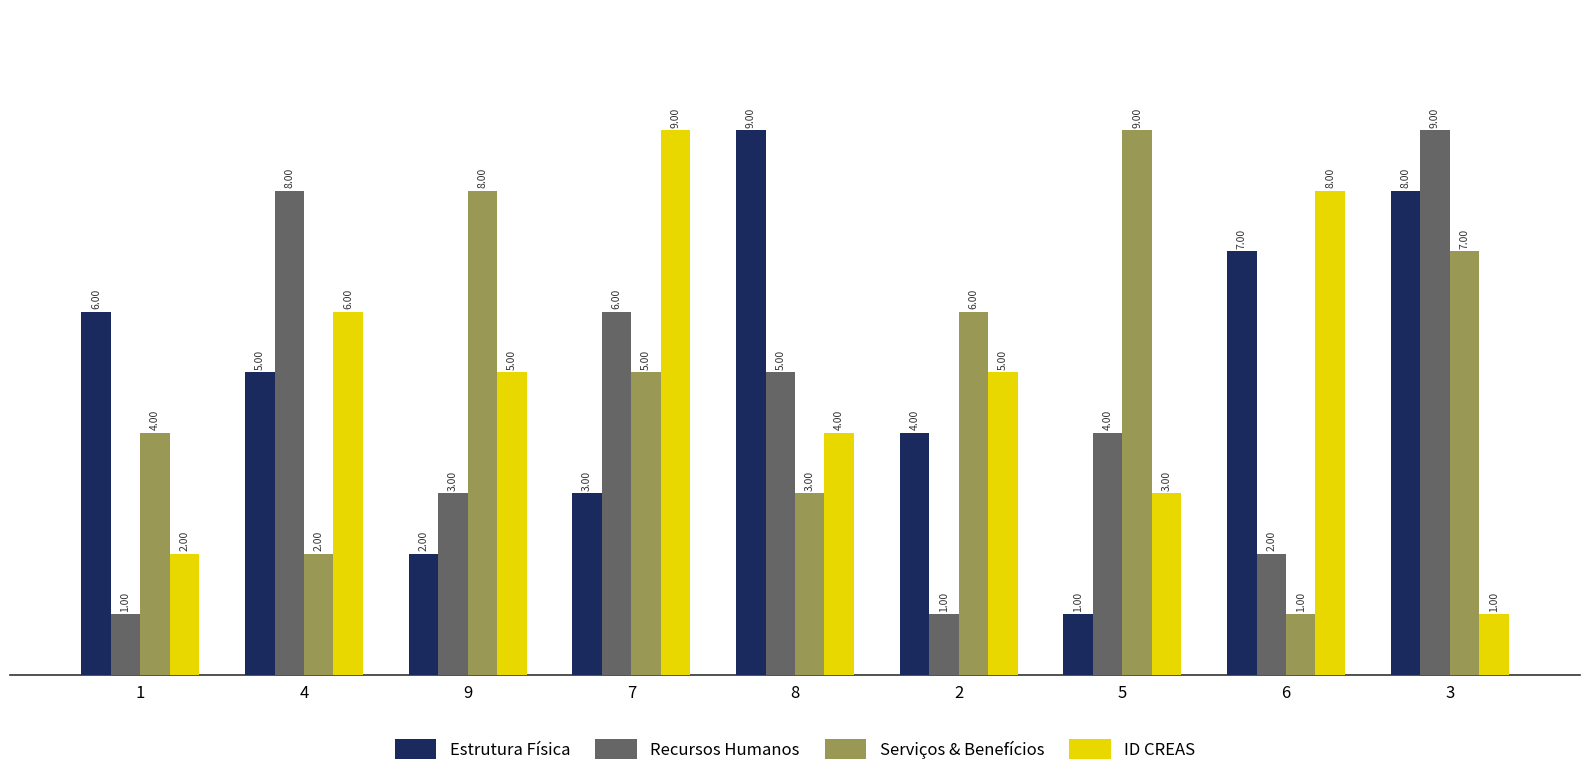

What is the smallest value displayed?

1